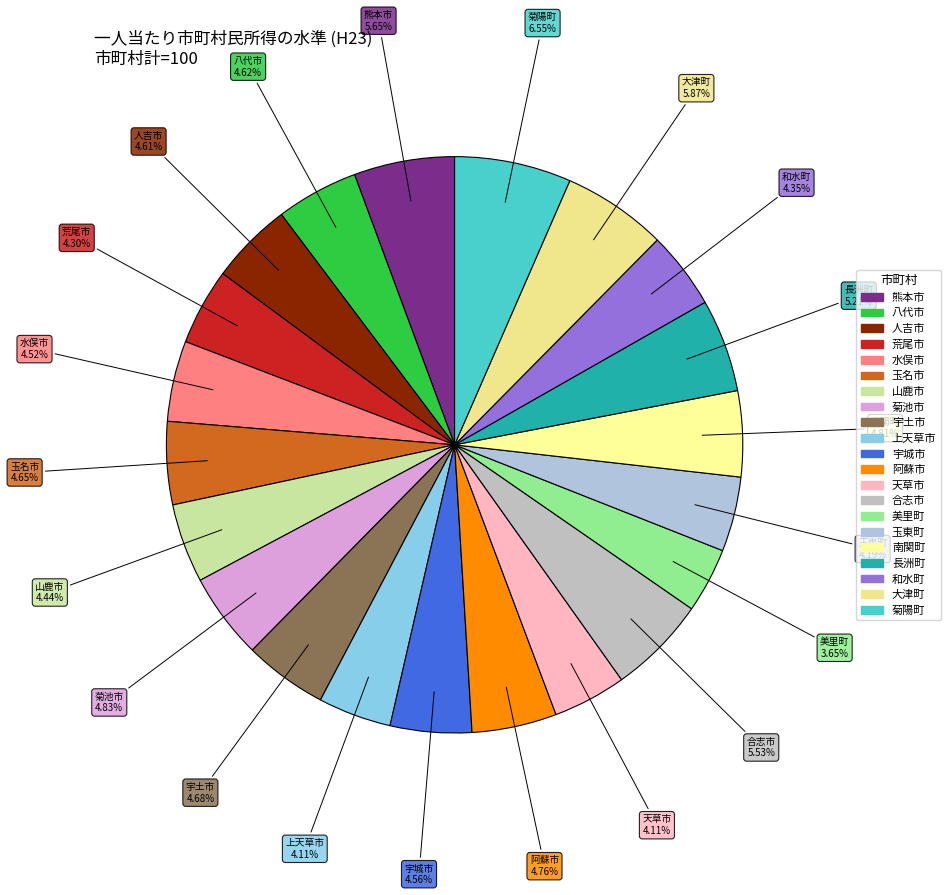

Between 菊陽町 and 長洲町, which is larger?

菊陽町